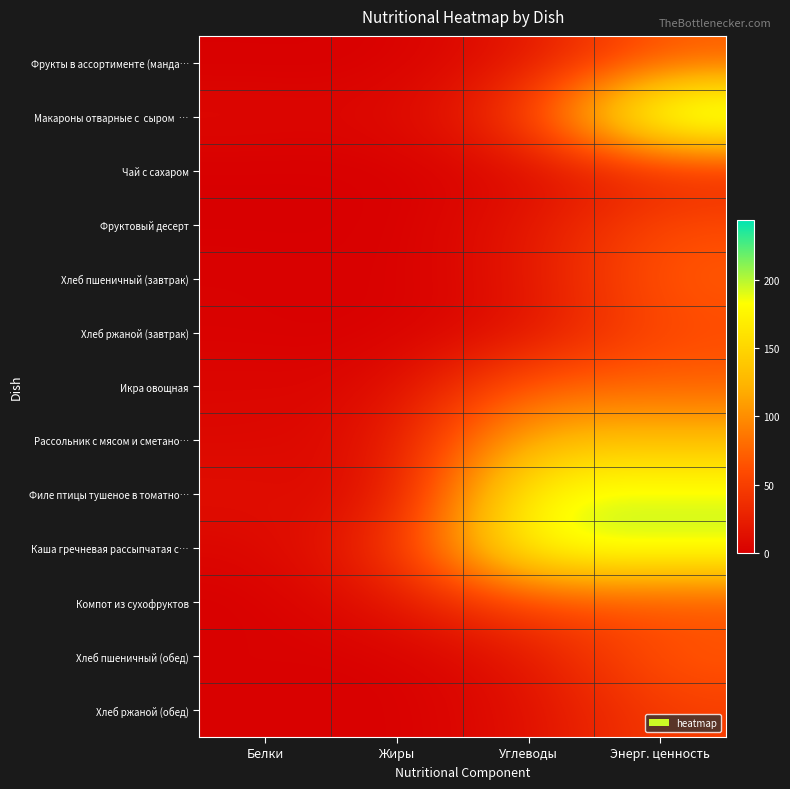

What is the spread (max minus min) of values at Жиры?

31.8